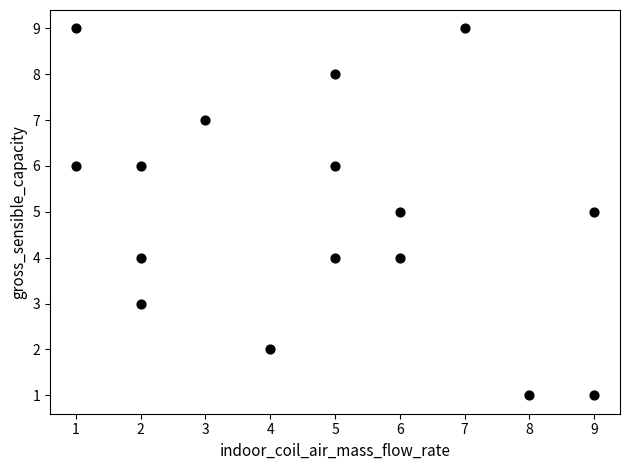

What is the range of Y values (max minus min)?

8